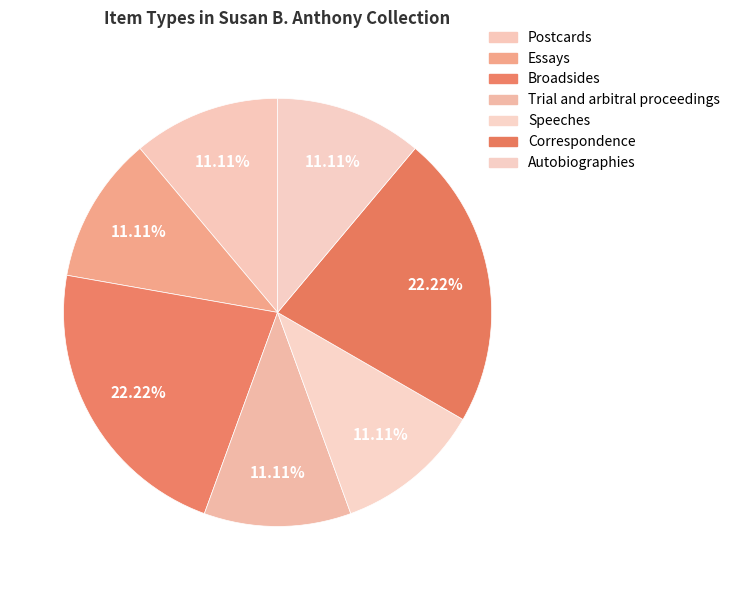

Count the number of slices in the pie.

7